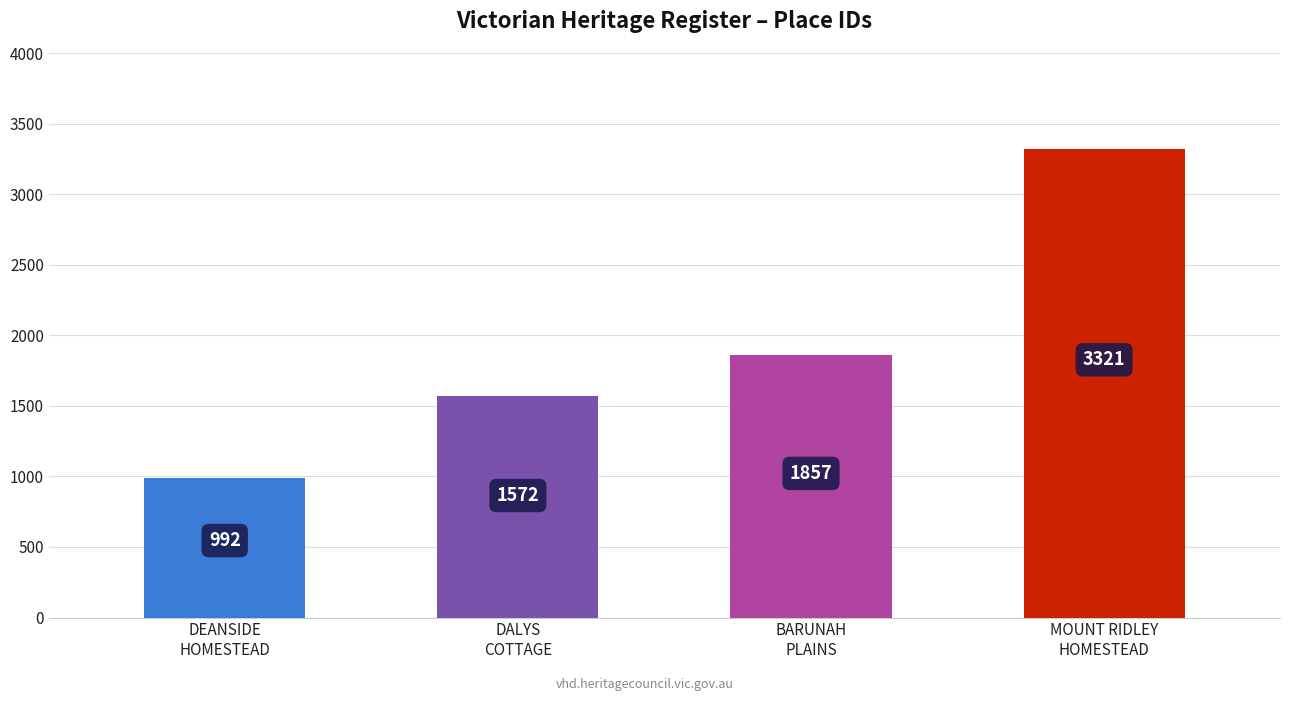

Are the bars horizontal?

No